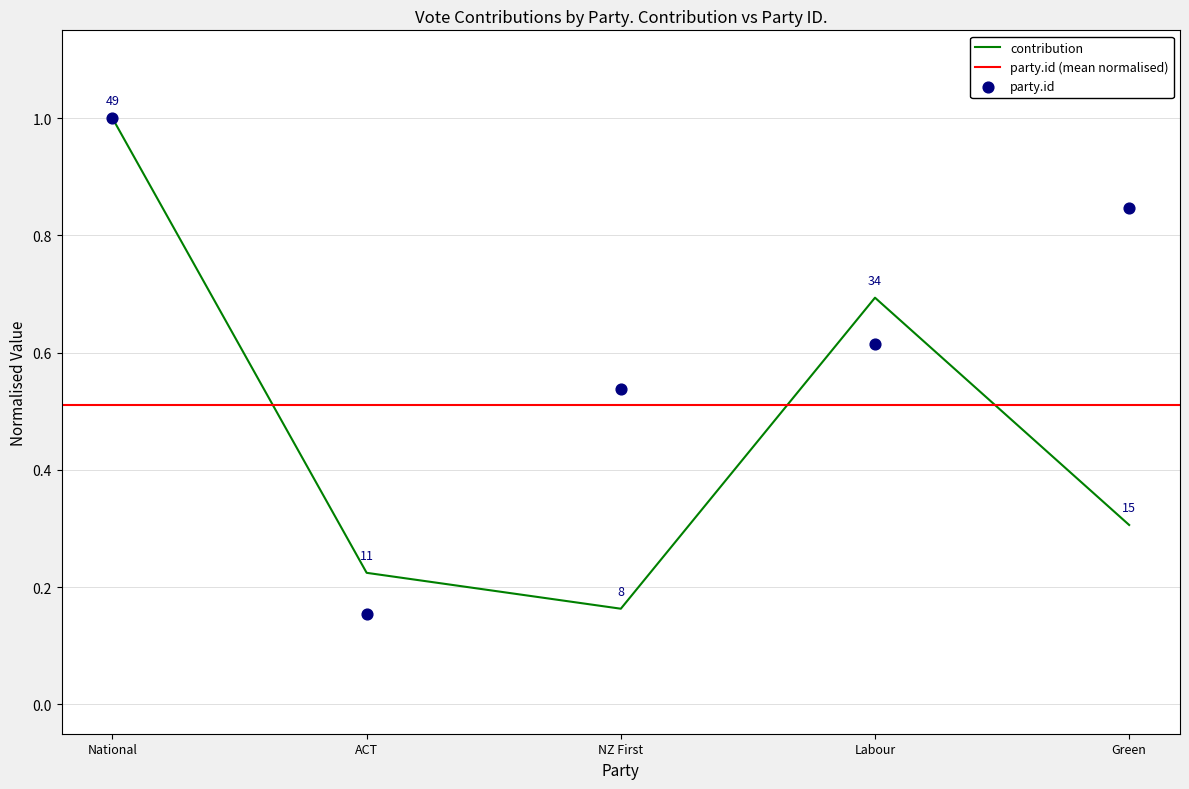

Which series has the largest total across all categories?

party.id